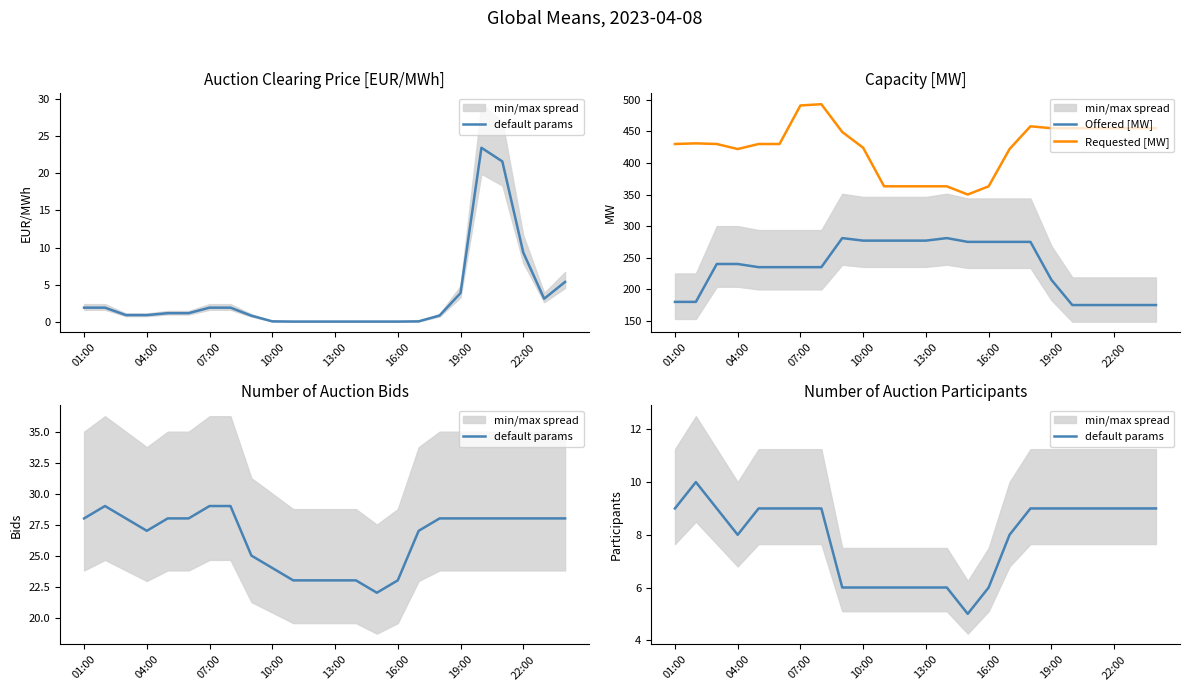

What is the sum of the Requested [MW] values at 23 and 01:00?

885